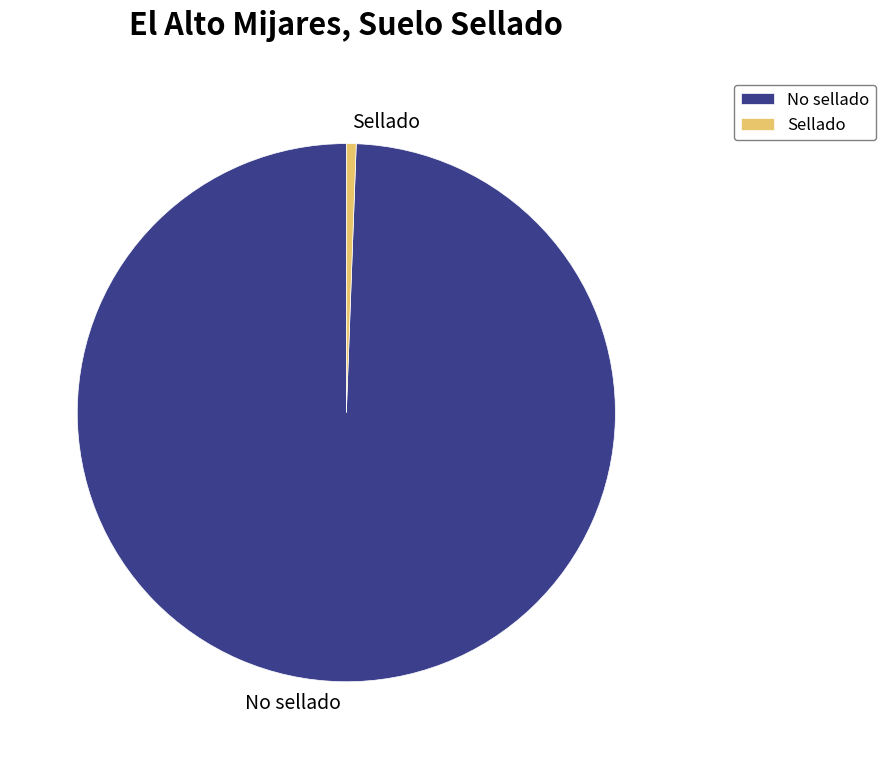

Which slice is the smallest?

Sellado